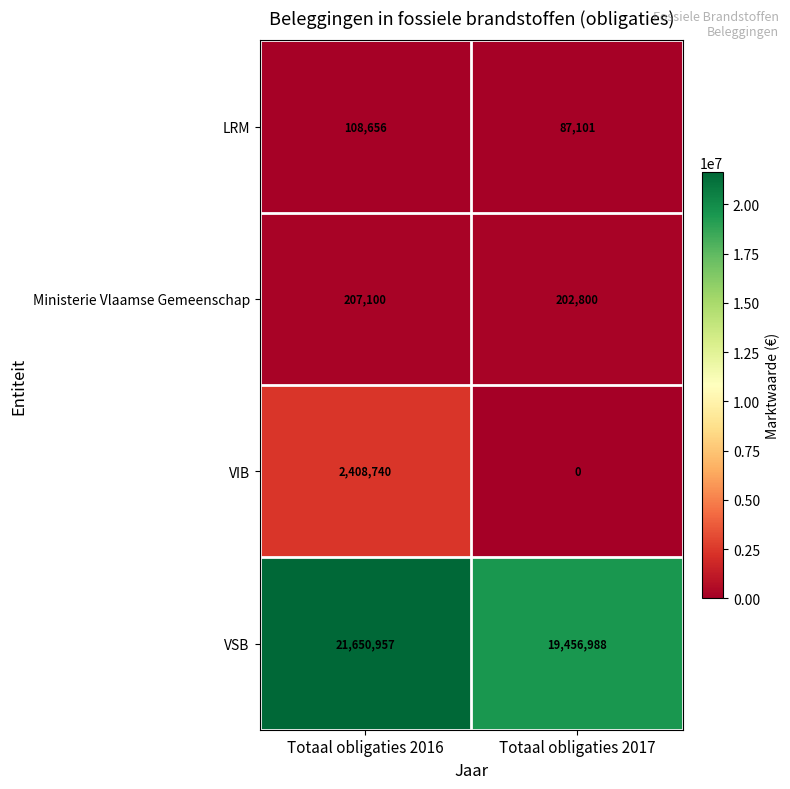

Reading left to right, what are all the values shown in this chart?

LRM: 108656	87101
Ministerie Vlaamse Gemeenschap: 207100	202800
VIB: 2408740	0
VSB: 21650957	19456988